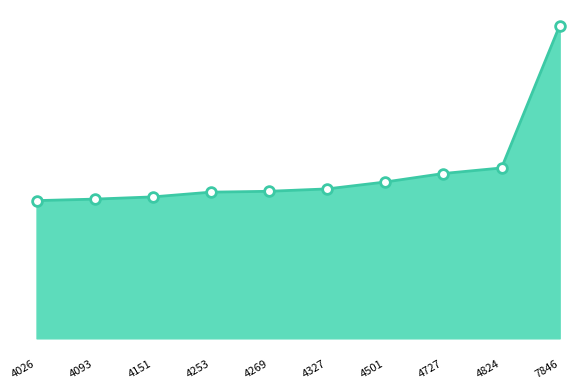

What is the average value?

12610